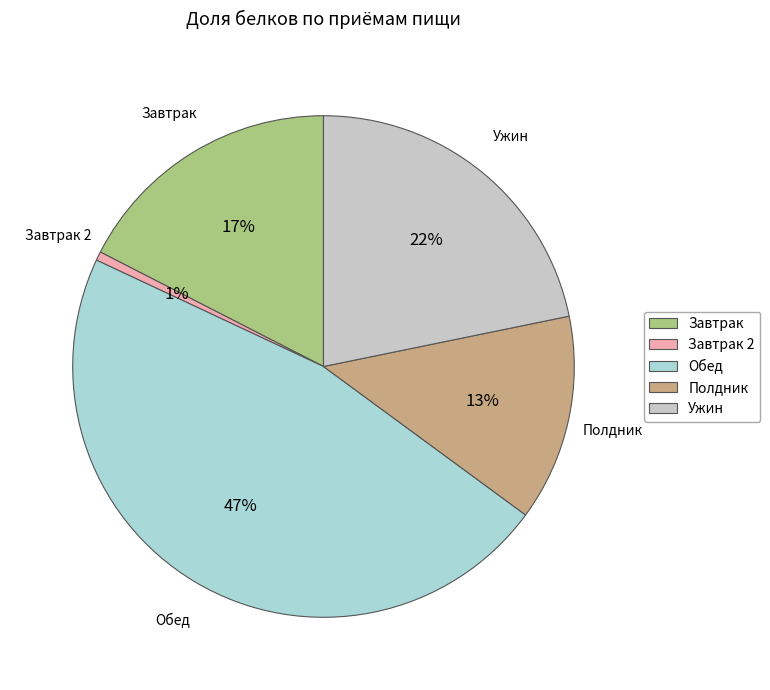

Count the number of slices in the pie.

5